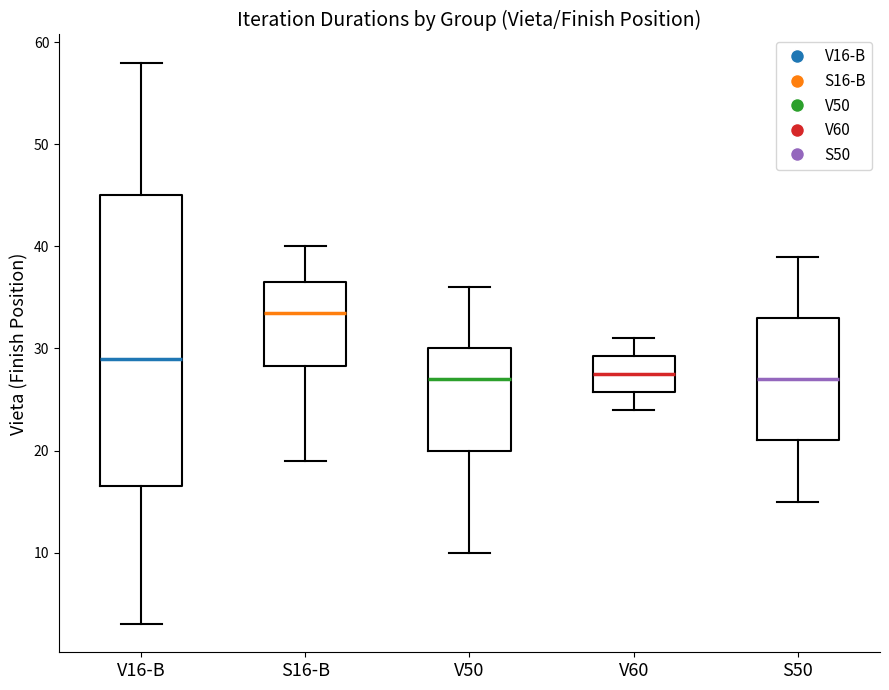

Reading left to right, read every box against the y-axis: the position of its median line, the range the box covers, and the ends of its whiskers. The values are not printed on the chart, so give them approximately, as read against the axis.

V16-B: median 29, box 17 to 45, whiskers 3 to 58
S16-B: median 34, box 28 to 37, whiskers 19 to 40
V50: median 27, box 20 to 30, whiskers 10 to 36
V60: median 28, box 26 to 29, whiskers 24 to 31
S50: median 27, box 21 to 33, whiskers 15 to 39